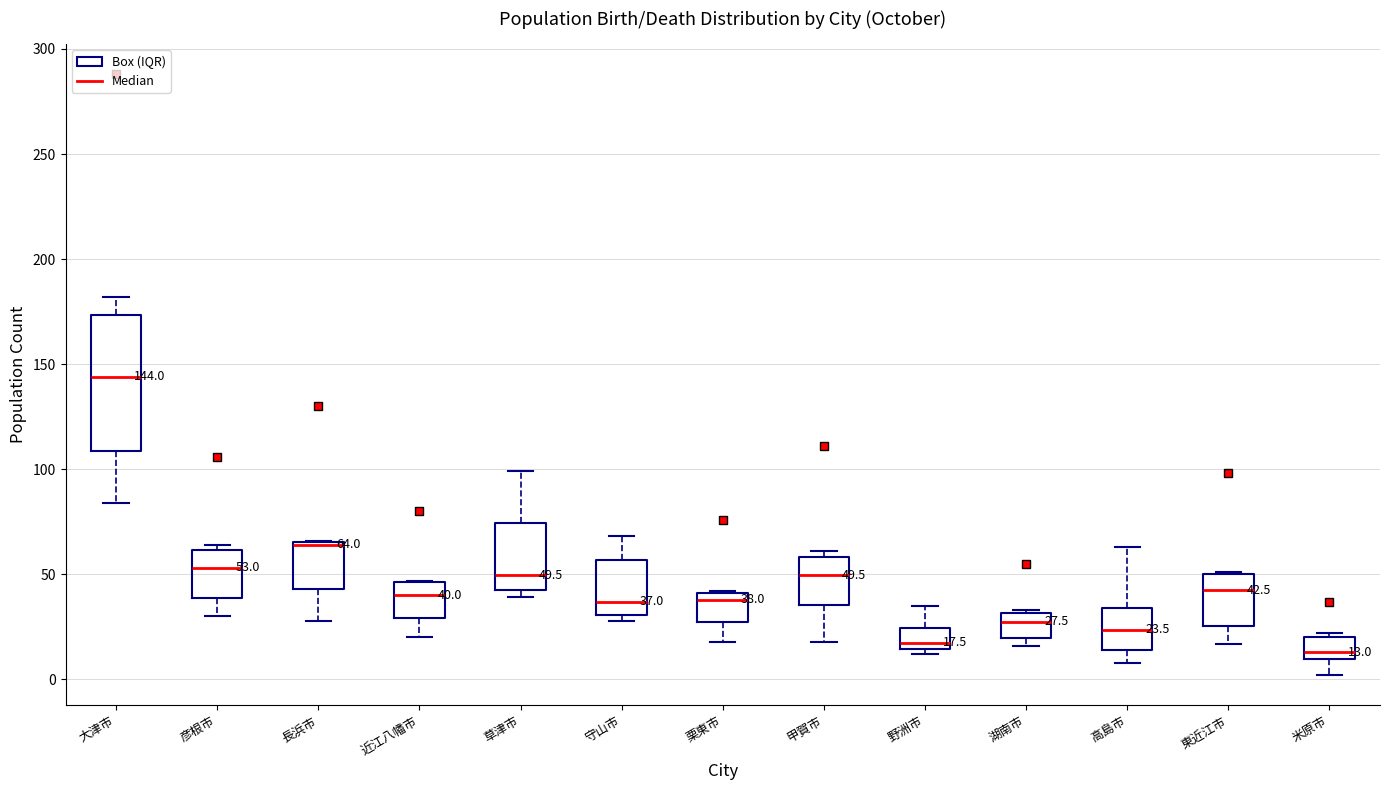

Comparing the boxes themselves (not the whiskers), which one is the tallest?

大津市